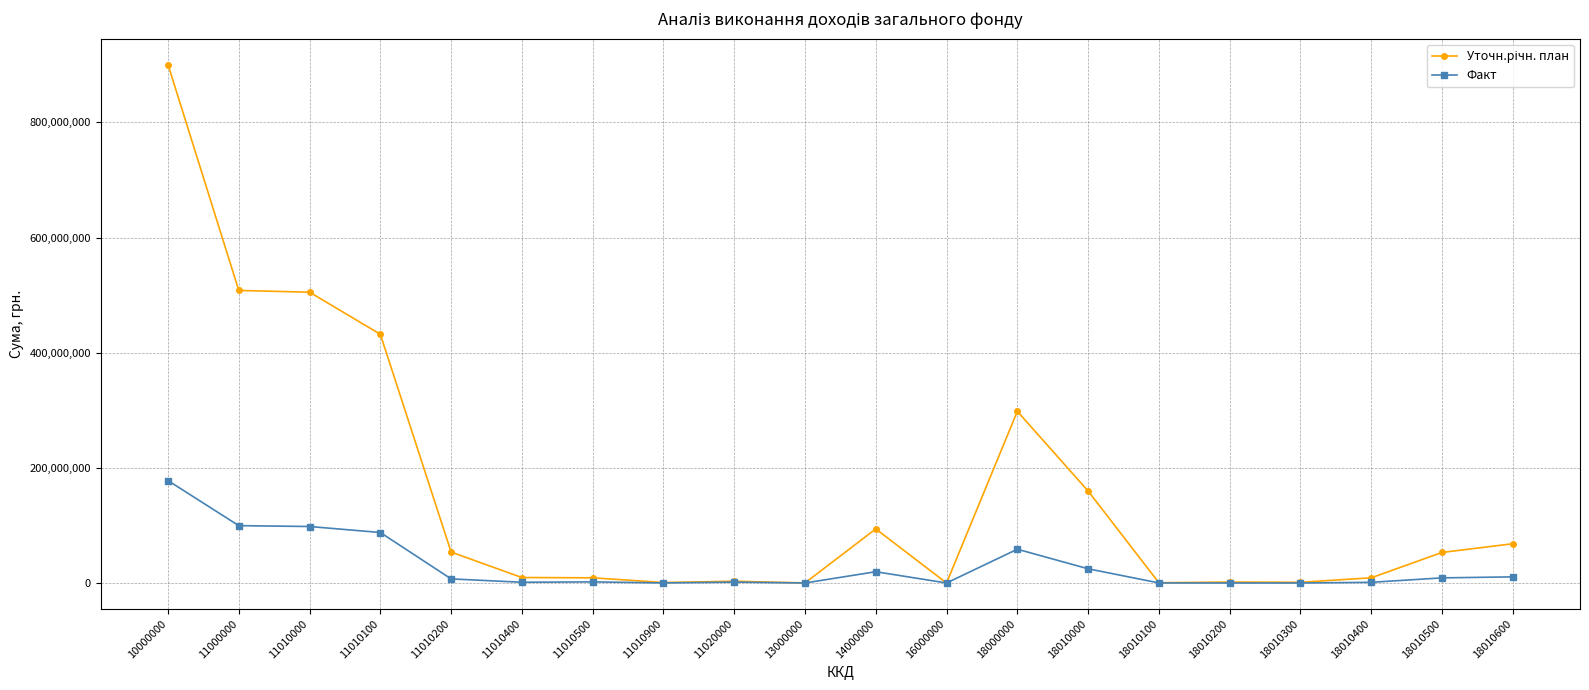

At which category is the sum across all series the highest?

10000000